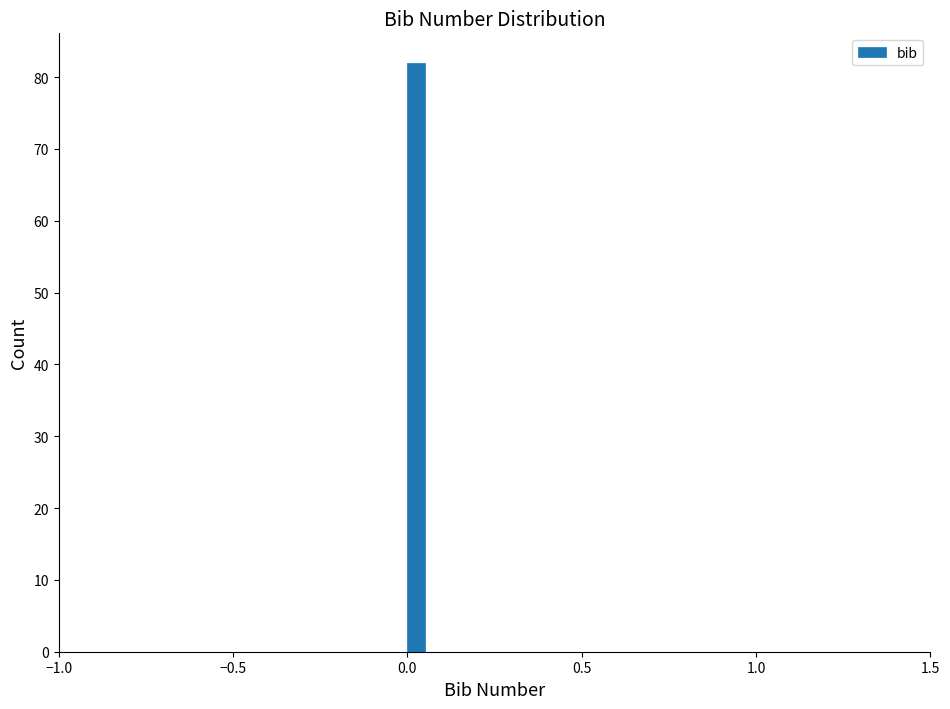

Around what value on the x-axis is the tallest bar? Give the approximate position of its centre, as read against the axis.

0.05